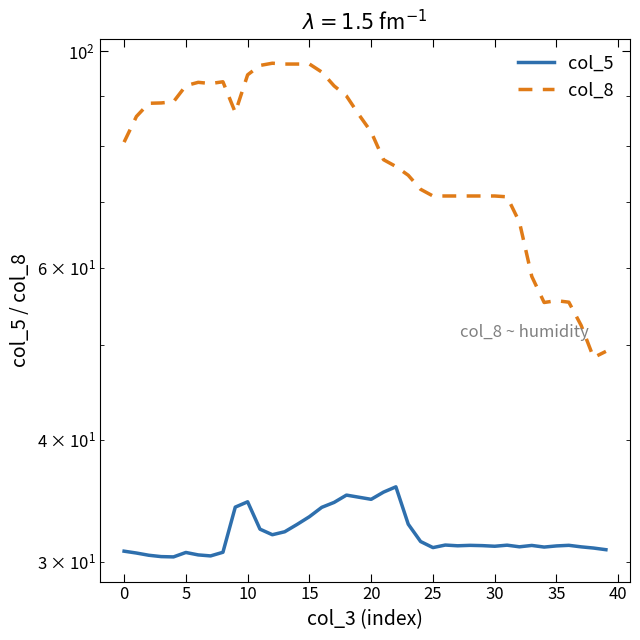

Is the value of col_8 at 10 greater than the value of col_5 at 23?

Yes